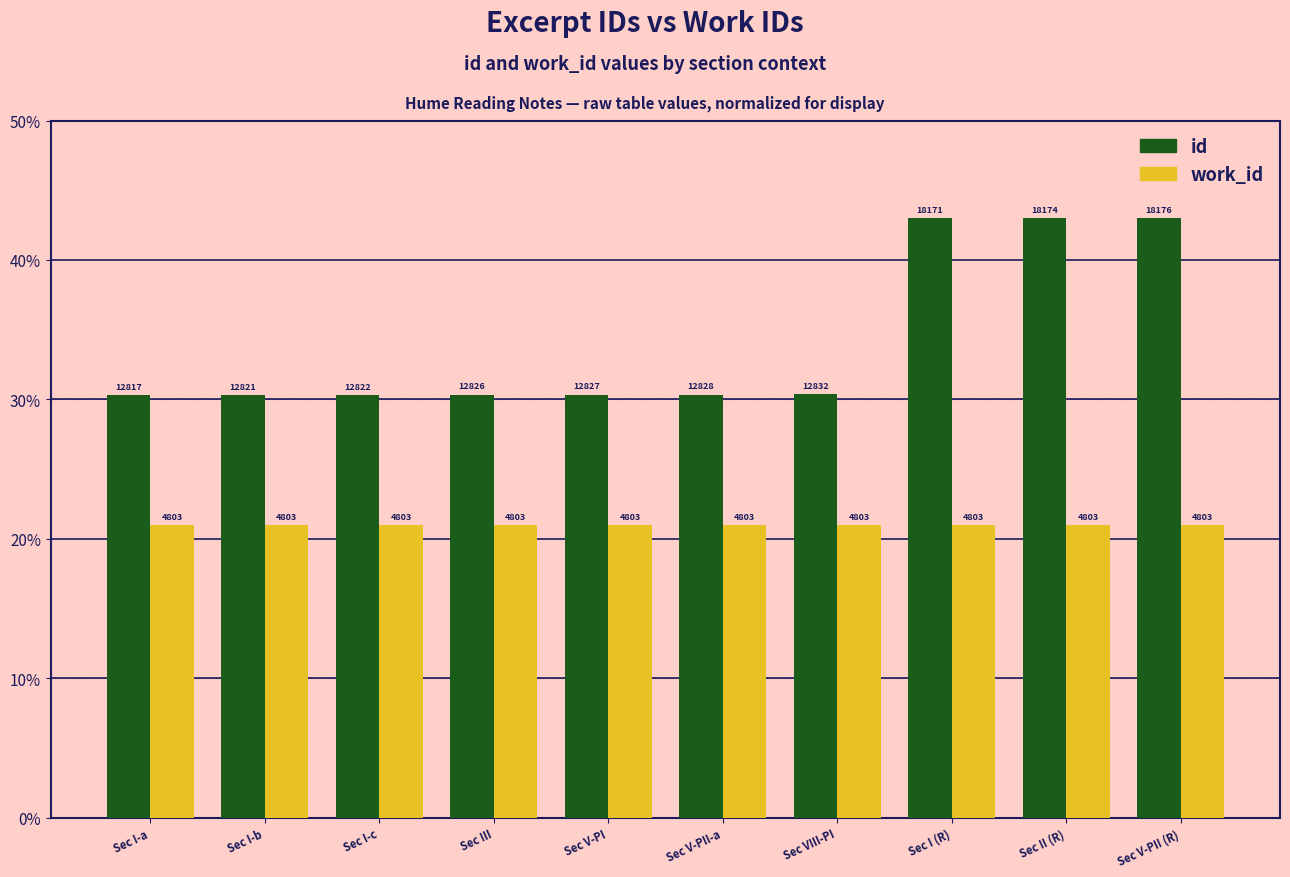

Is the value of id at Sec V-PII-a greater than the value of work_id at Sec V-PII (R)?

Yes